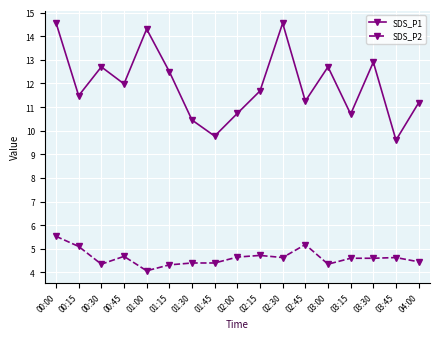

True or false: SDS_P2 and SDS_P1 cross at least once.

False